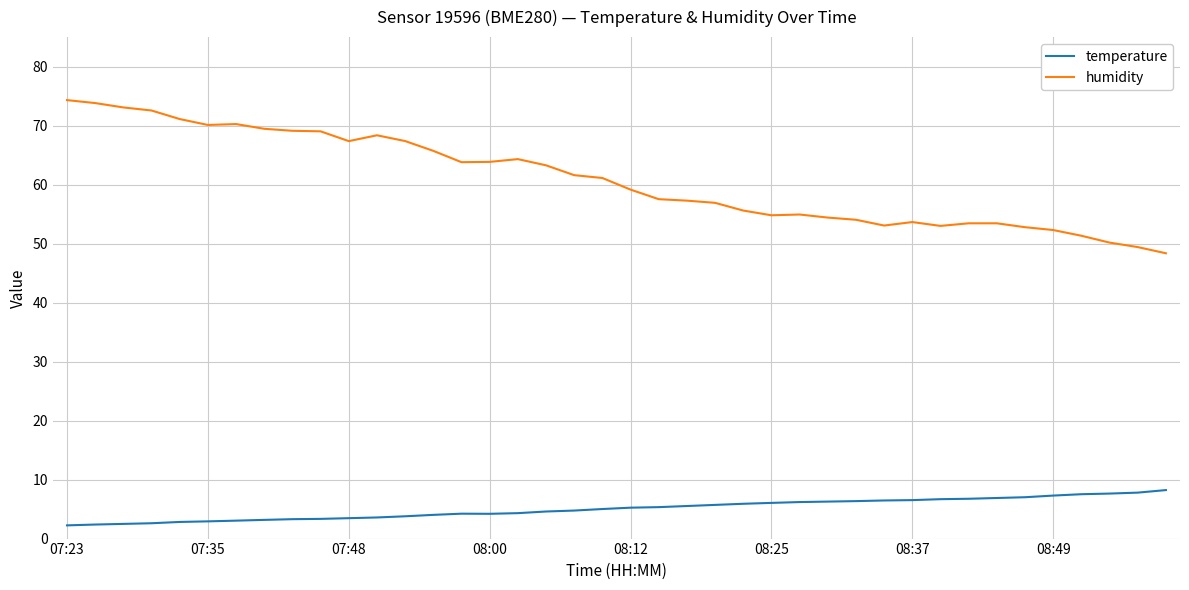

What is the minimum value for temperature?

2.2